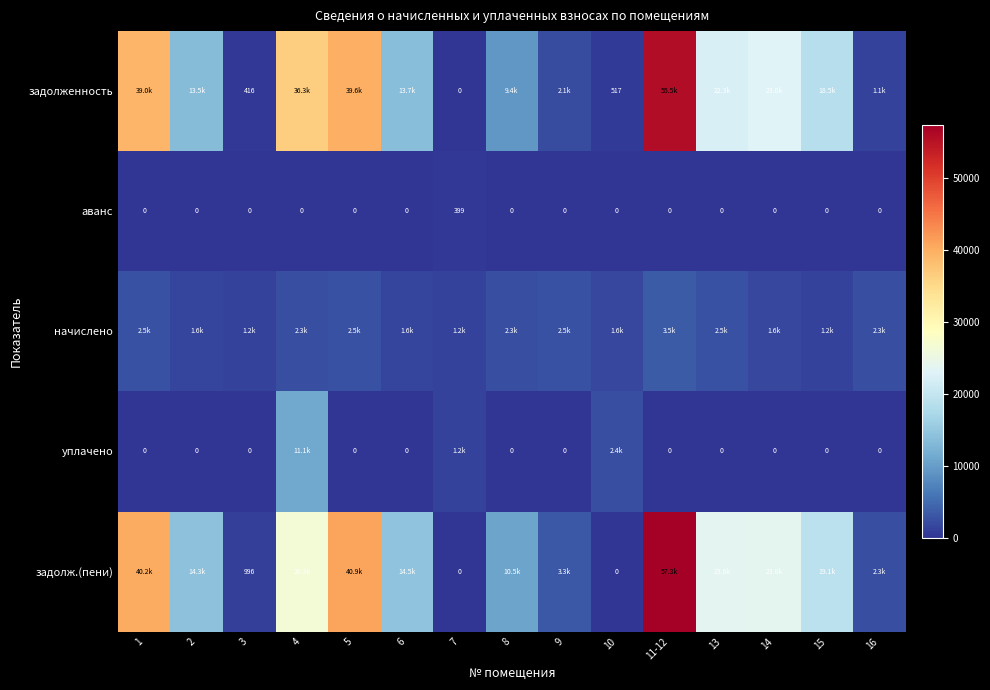

What is the total value across all series at 14?

48450.6